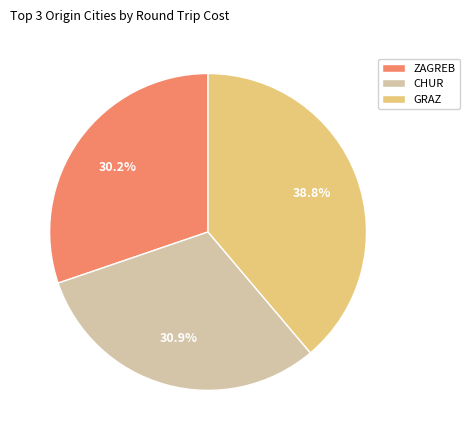

Is there any slice that represents more than half of the pie?

No